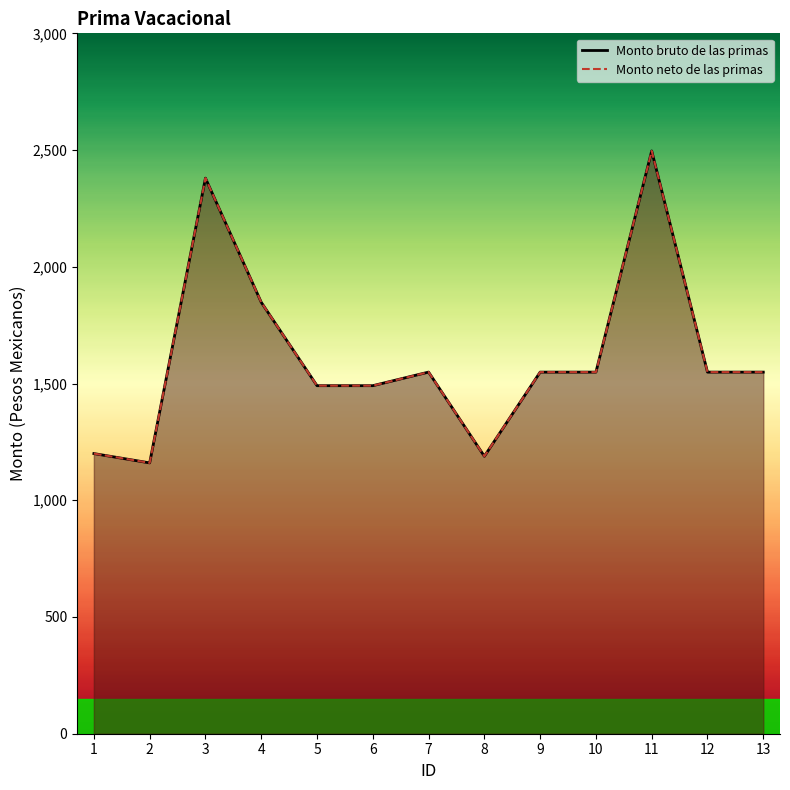

True or false: Monto neto de las primas and Monto bruto de las primas intersect in this chart.

False